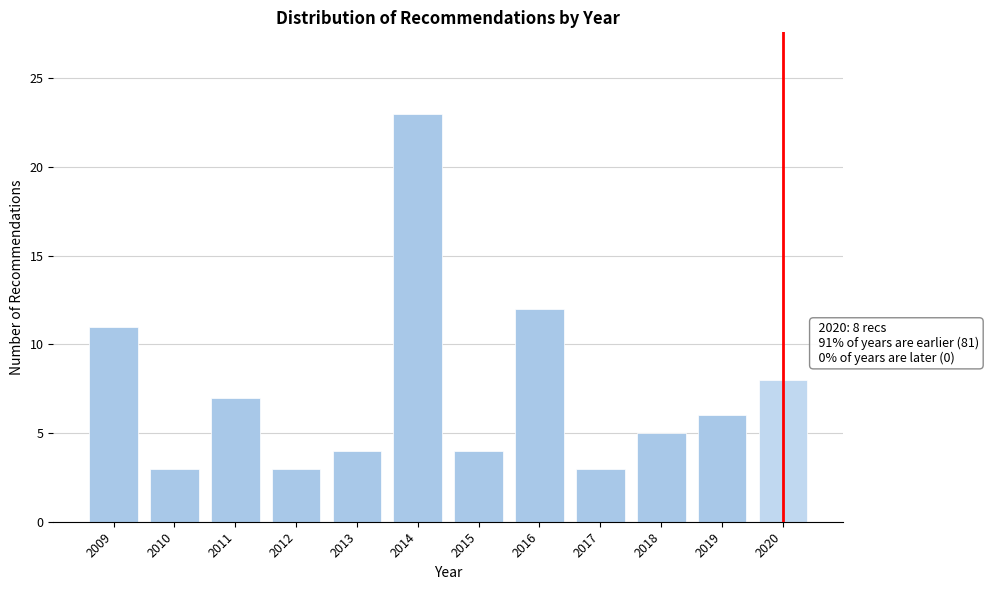

Reading right to left, extract all data points from this chart.

2020=8	2019=6	2018=5	2017=3	2016=12	2015=4	2014=23	2013=4	2012=3	2011=7	2010=3	2009=11